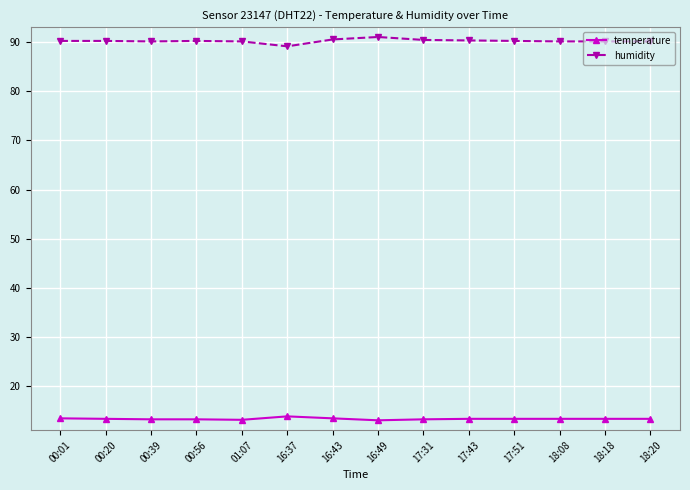

List the series in order of their peak value, highest first.

humidity, temperature